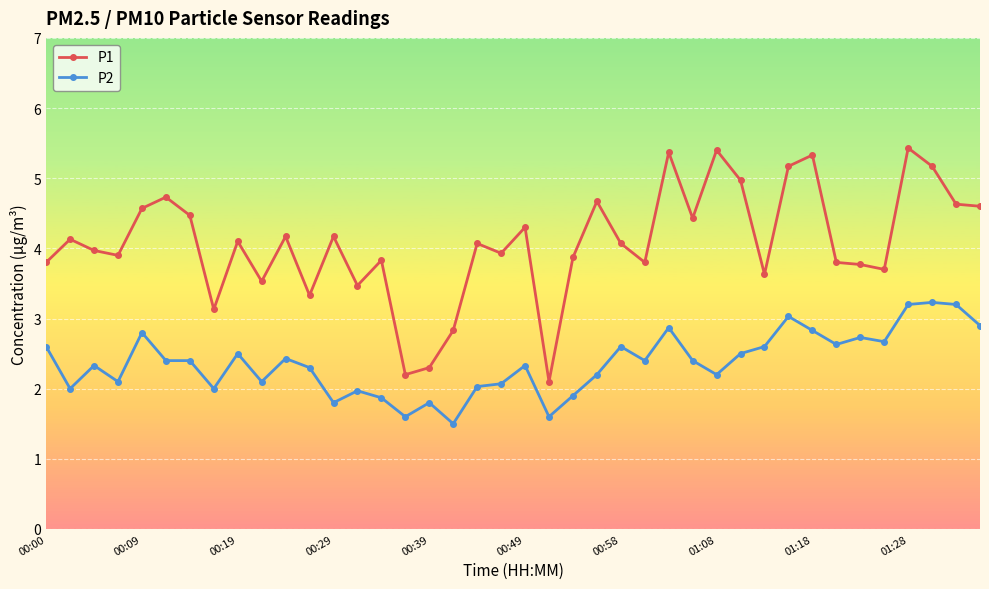

Which series has the widest spread of values?

P1